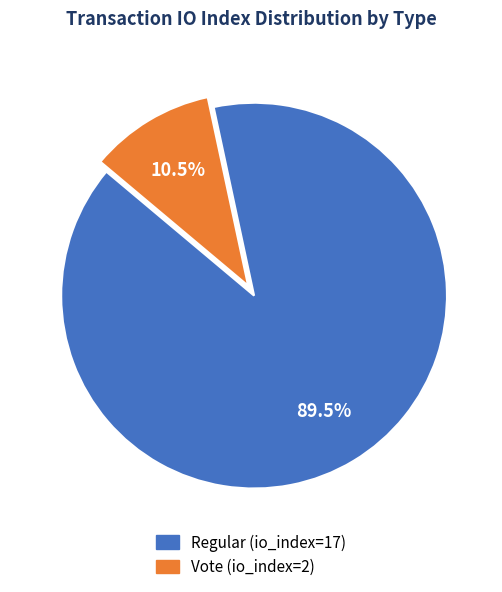

Does Vote (io_index=2) account for over 50% of the chart?

No